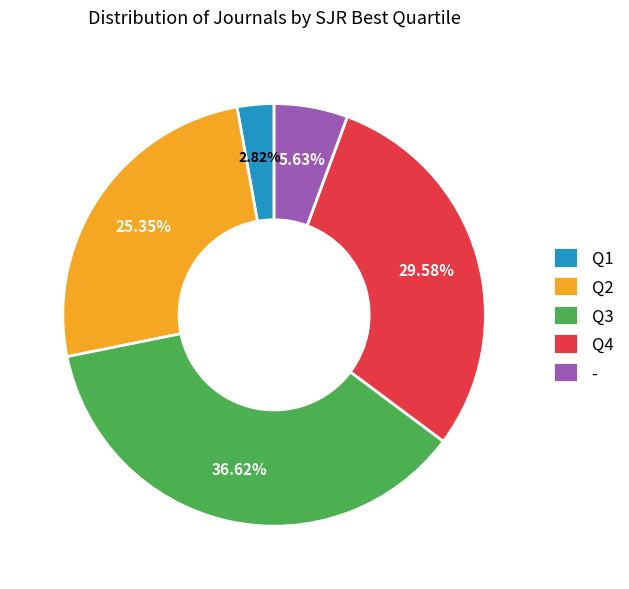

To the nearest percent, what percentage of the pie is Q2?

25%